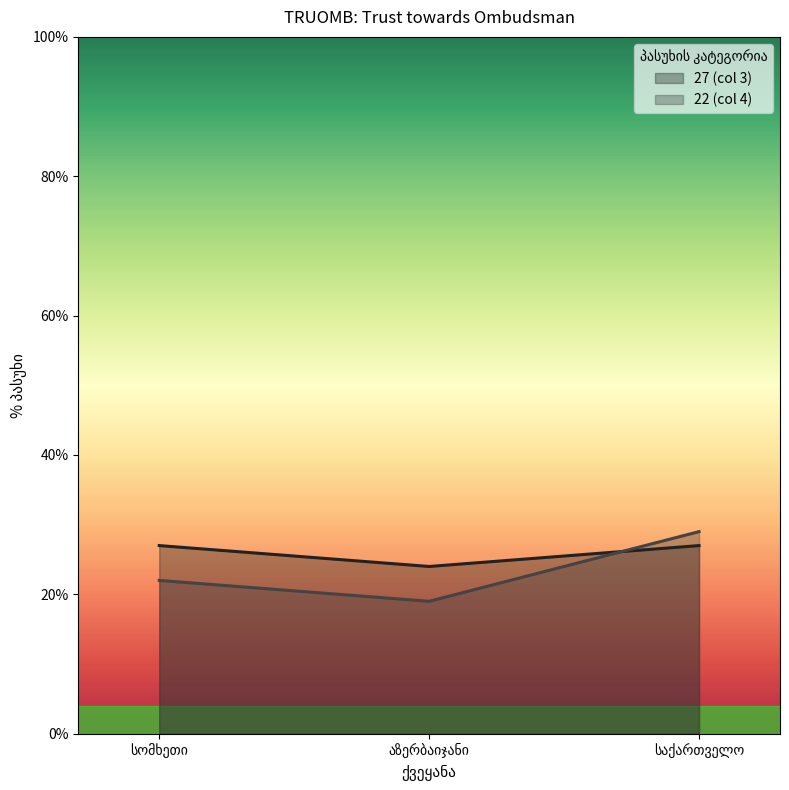

Read the 22 (col 4) value at საქართველო.

29